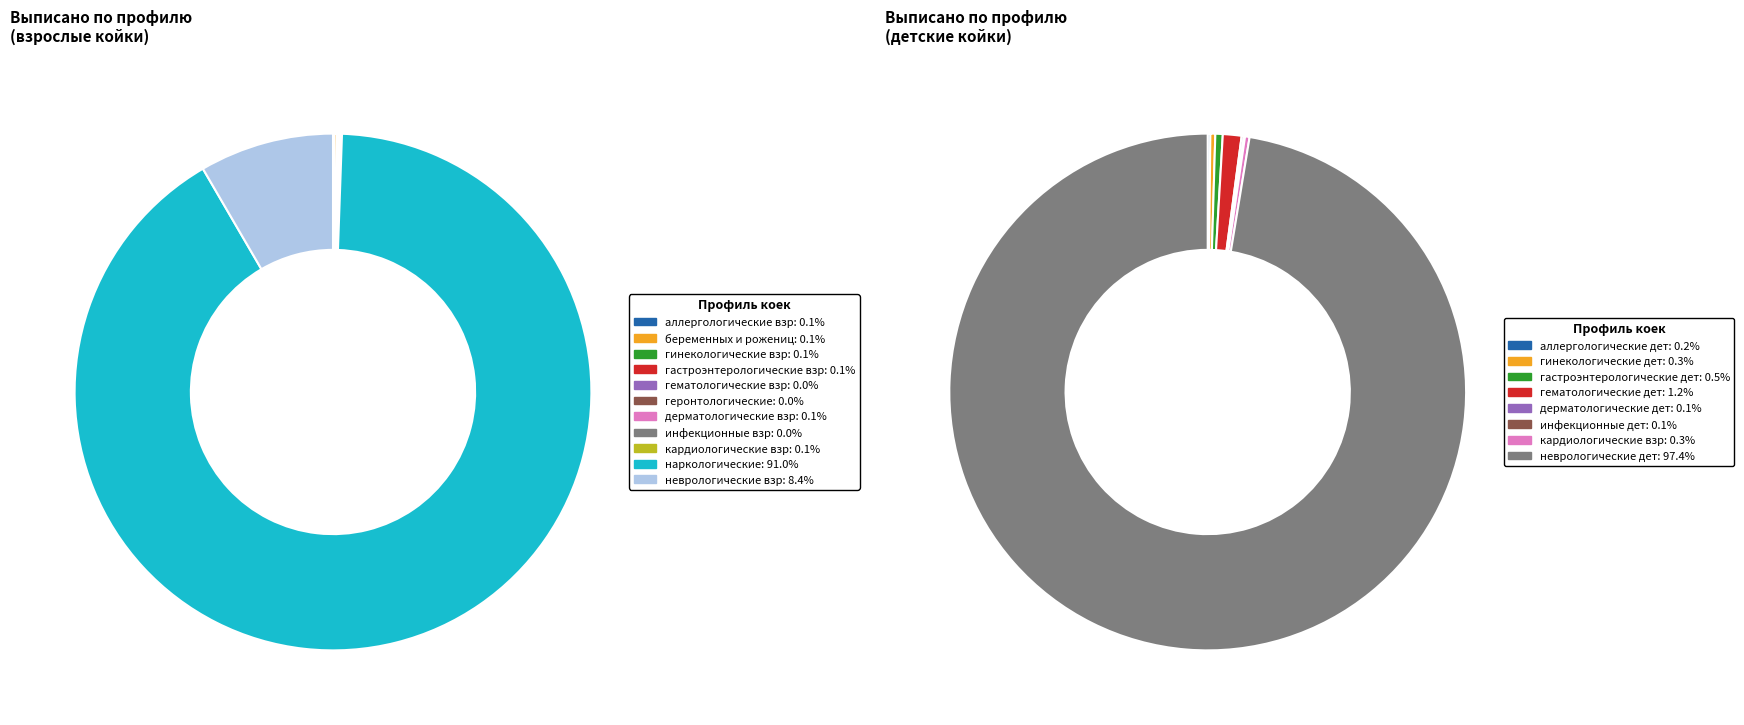

Between дерматологические для взрослых and геронтологические, which is larger?

дерматологические для взрослых